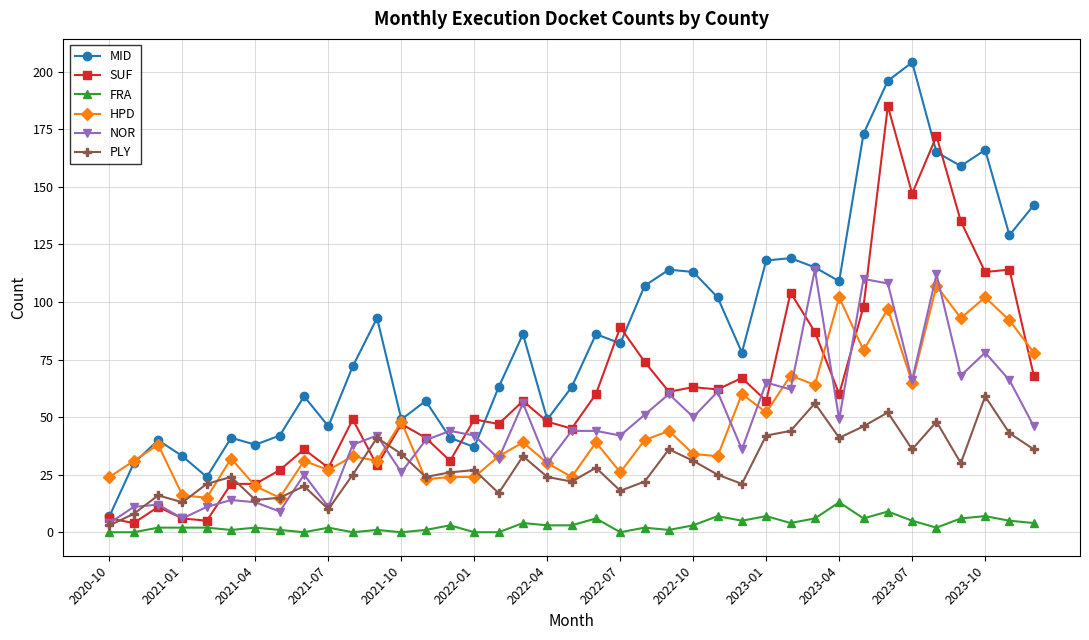

What is the difference between the maximum and minimum values in the HPD series?

92